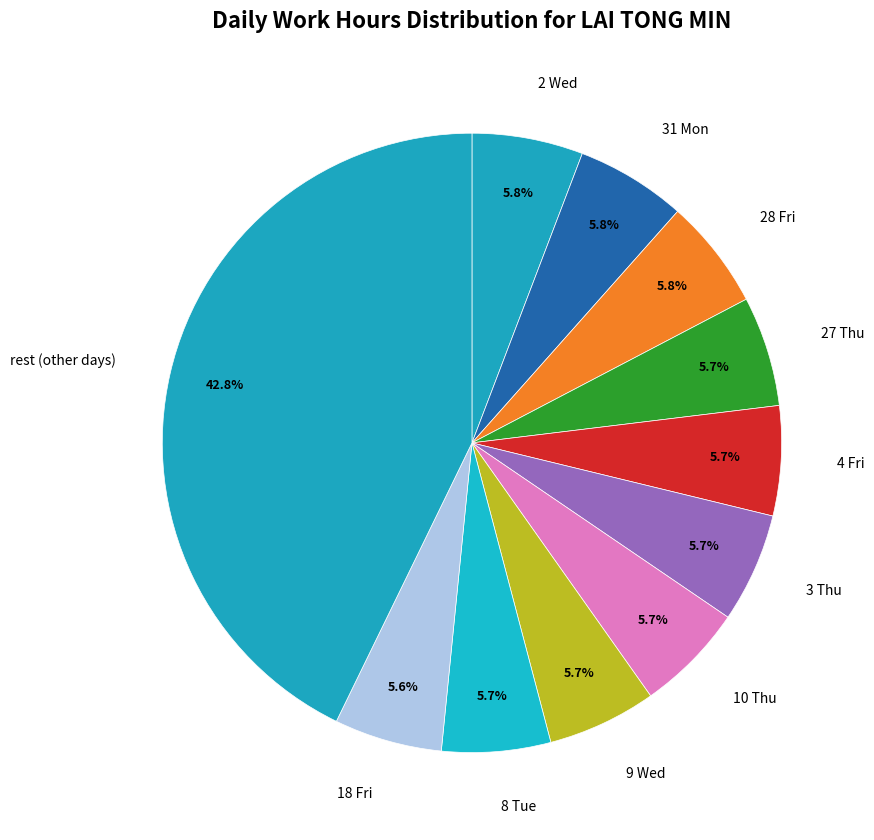

How much of the chart is everything except 8 Tue?

94.3%